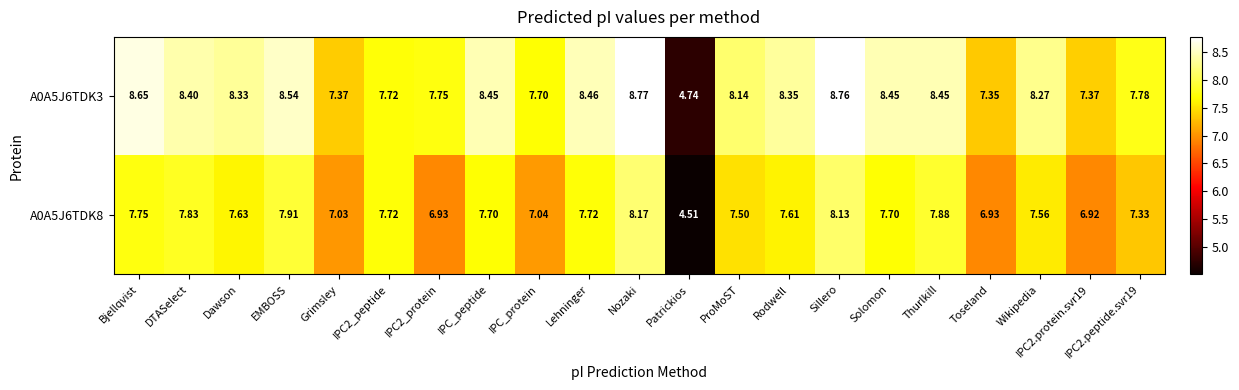

Which category has the lowest value in the A0A5J6TDK8 series?

Patrickios